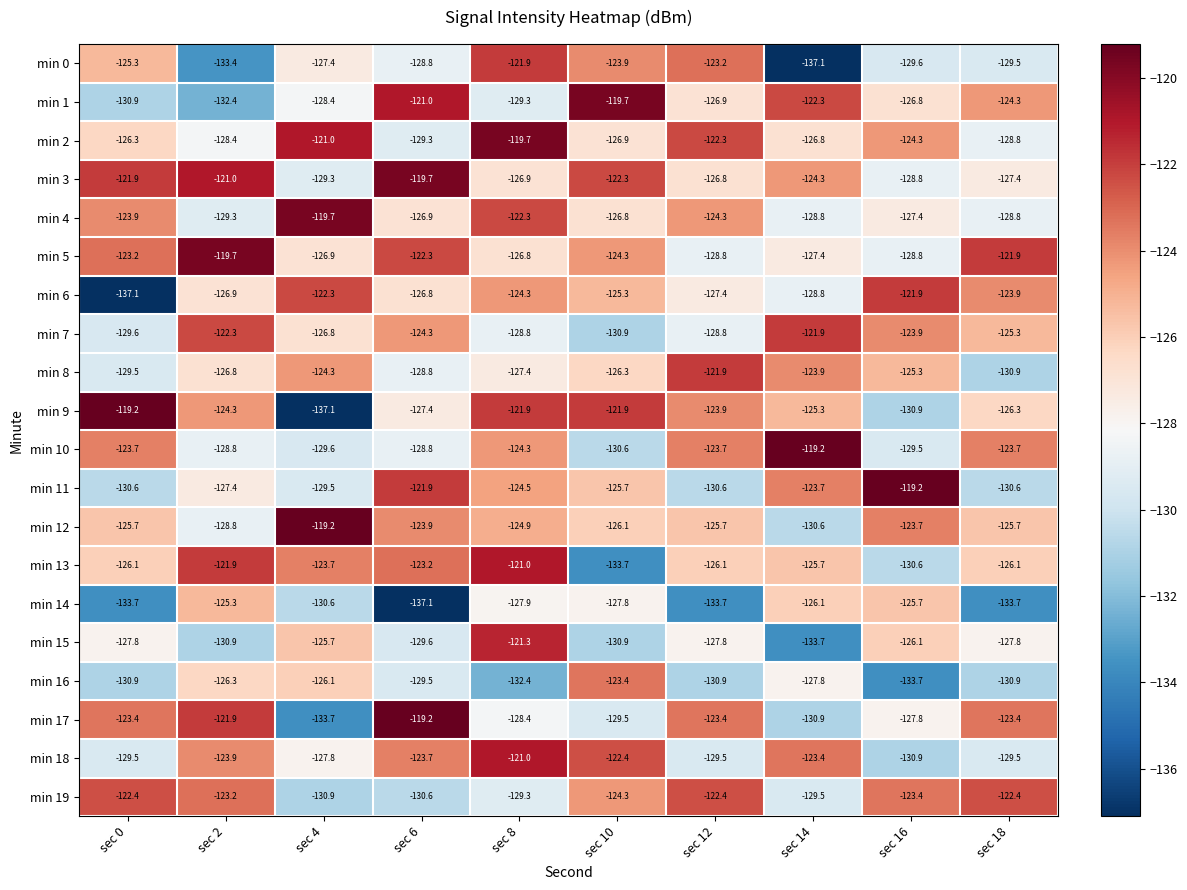

True or false: min 2 has a value of -126.3 at sec 0.

True